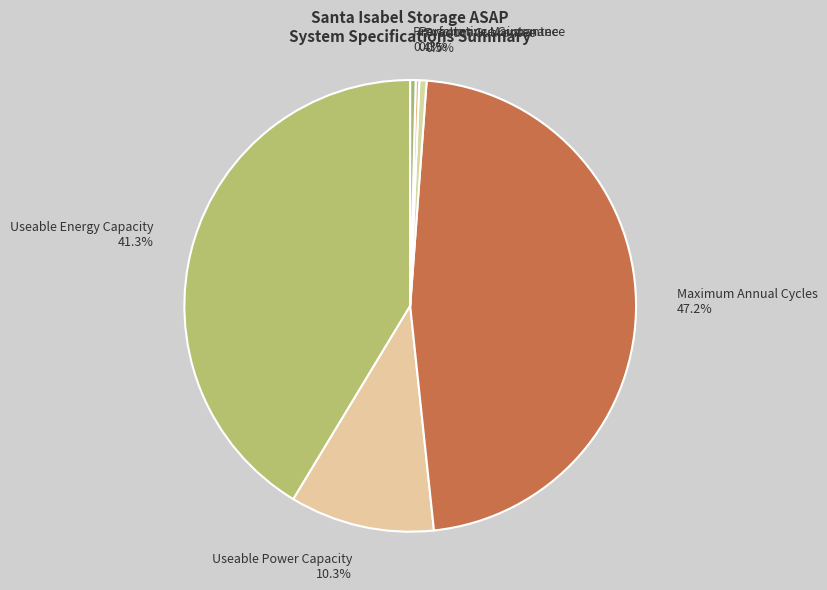

Is there a majority slice in this chart?

No